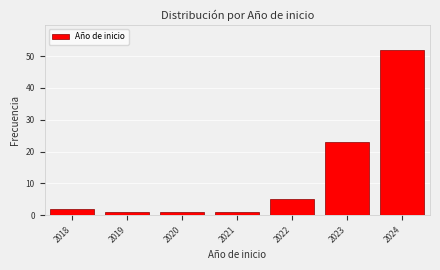

Reading right to left, transcribe all the data shown in this chart.

52	23	5	1	1	1	2